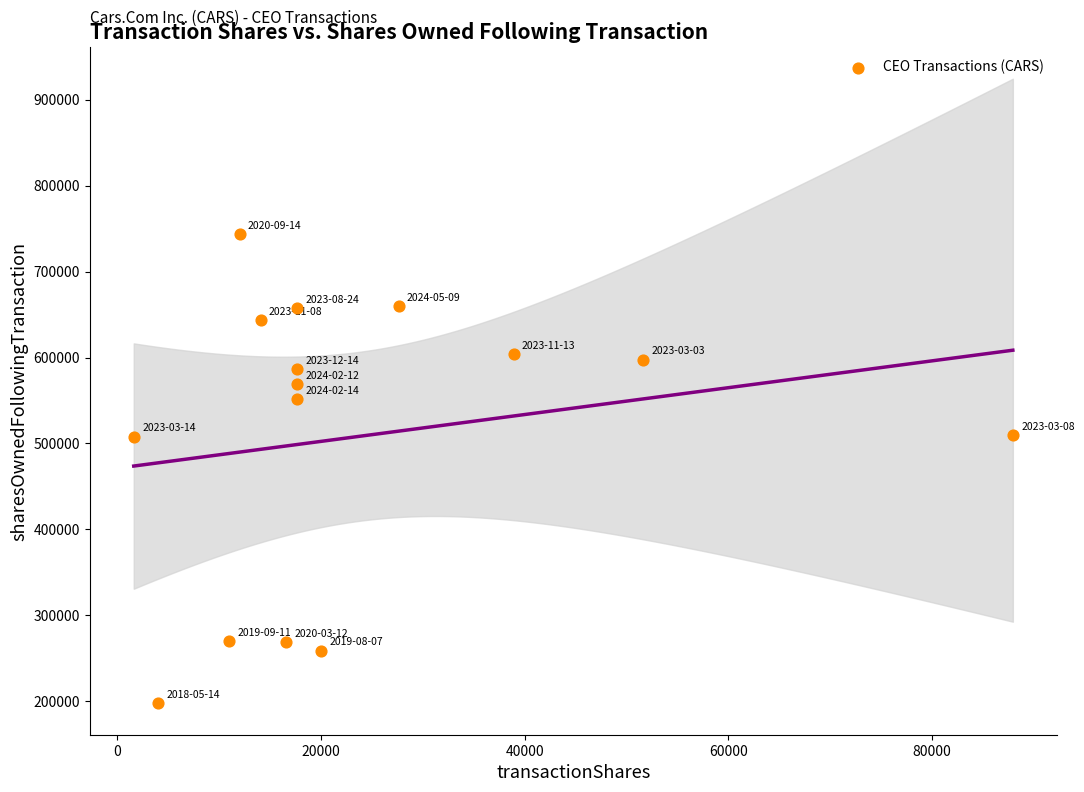

What is the range of Y values (max minus min)?

546325